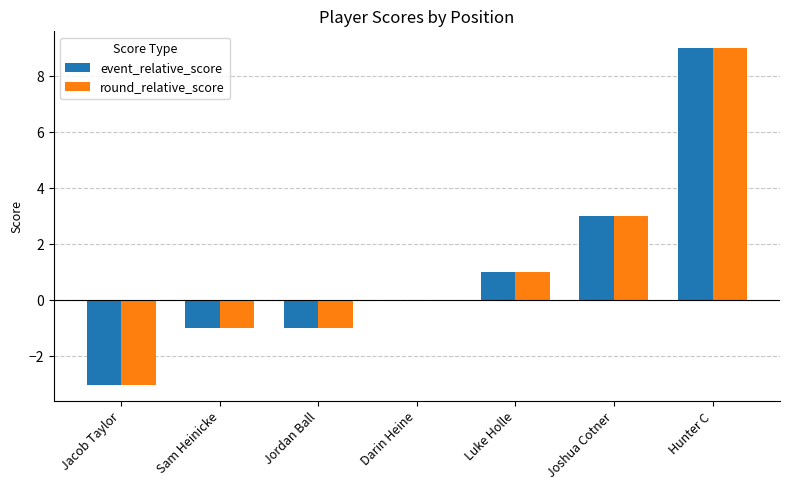

What is the average value of the event_relative_score series?

1